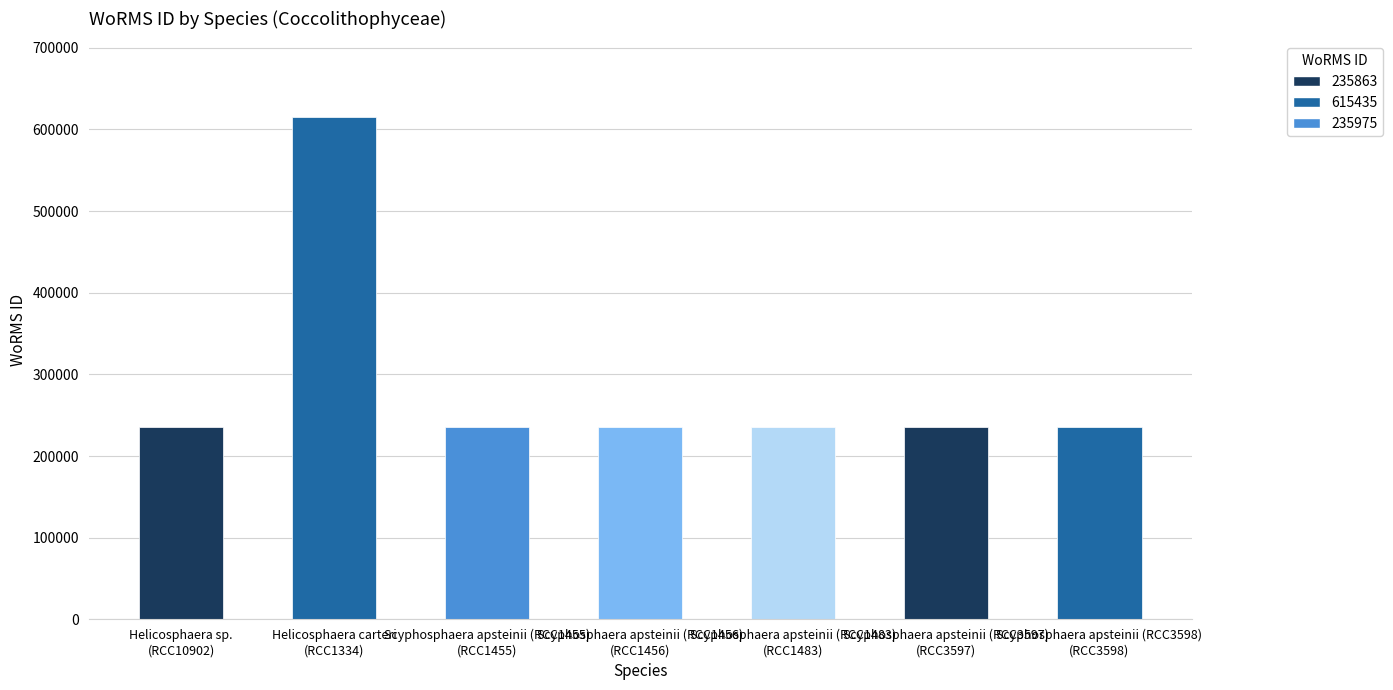

What is the difference between the maximum and second lowest values?

379460